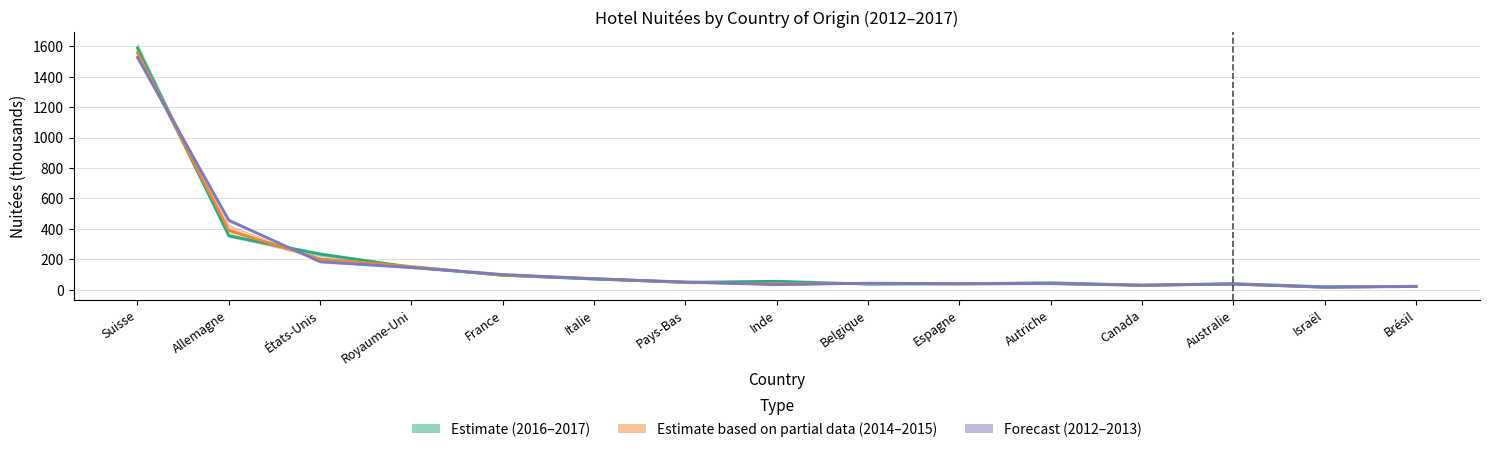

Reading right to left, what are all the values shown in this chart?

2017 Nuitées: 21.6	18.7	39.3	29.5	44.9	38.3	36.1	54.8	48.1	69.4	94.5	148.1	233.1	353.9	1587.9
2016 Nuitées: 22.2	15.4	36.8	28.3	39.9	37.4	41.0	38.0	47.2	72.7	95.3	152.0	201.5	389.6	1558.1
2015 Nuitées: 20.2	15.7	36.2	28.5	39.1	38.9	42.1	32.6	50.2	71.3	99.5	144.9	183.0	455.9	1526.8